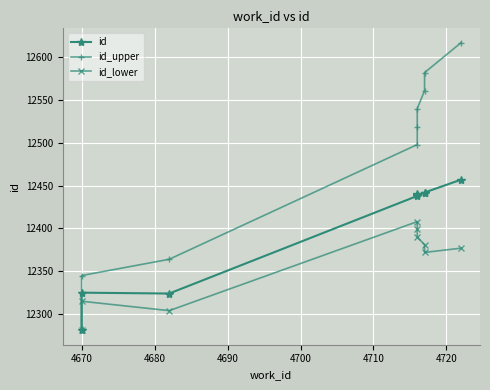

What is the value of the id_upper point at the 6th from the left?

12540